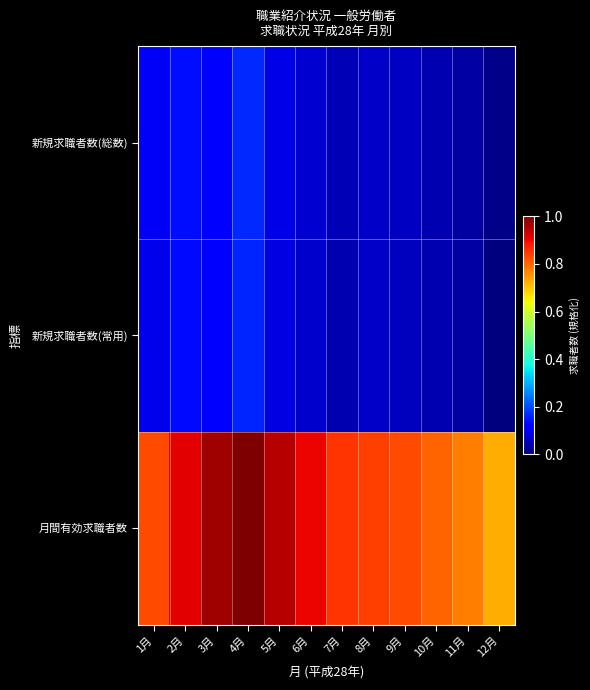

Between 11月 and 9月, which is larger?

9月